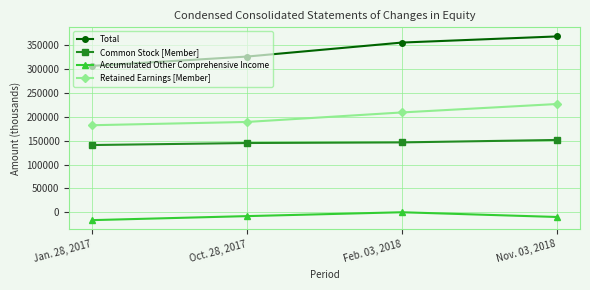

What is the highest value of the Common Stock [Member] series?

151658